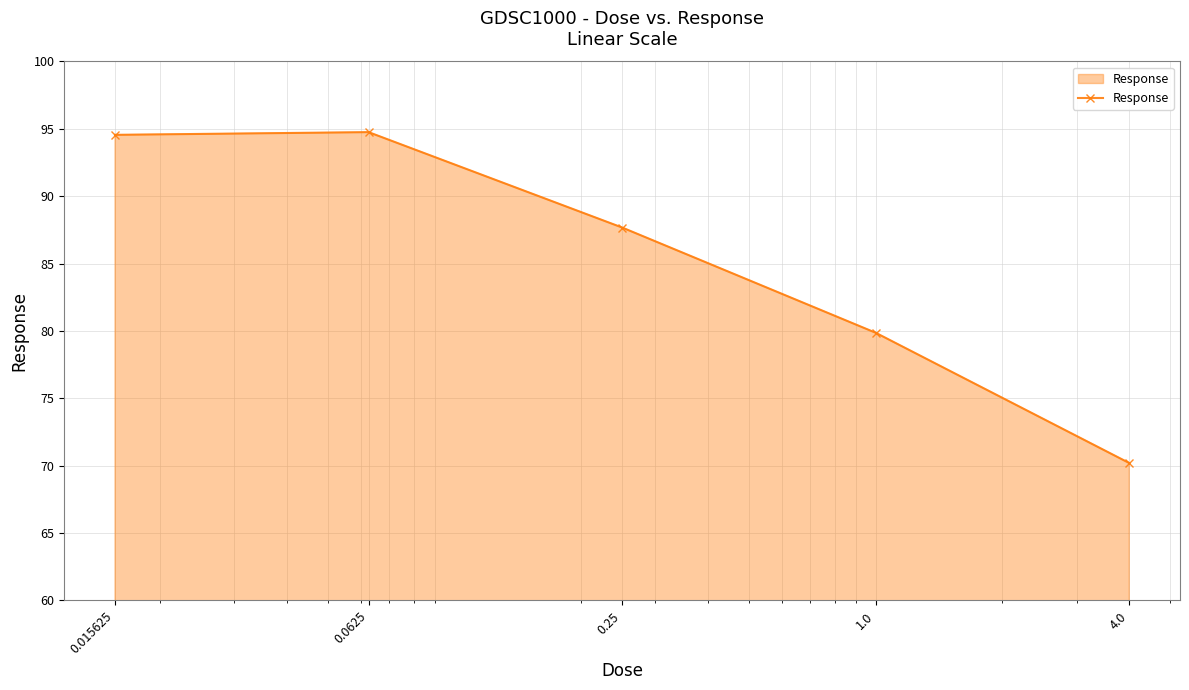

True or false: there are more than 2 points higher than both neighbors.

False